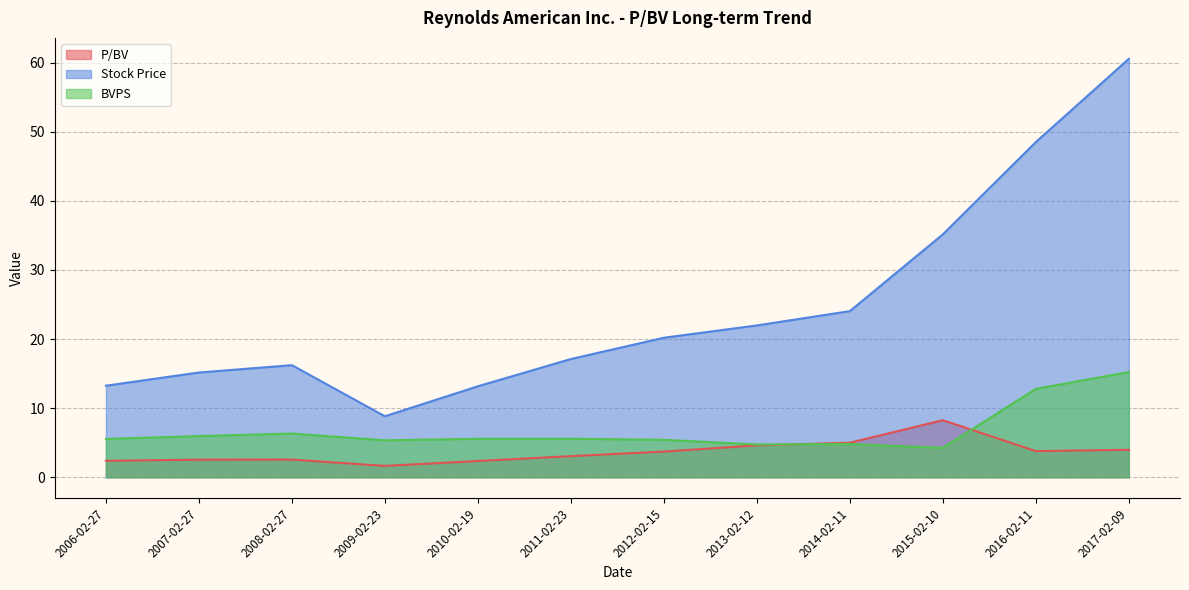

In Stock Price, how many points are higher than both neighbors (excluding endpoints)?

1